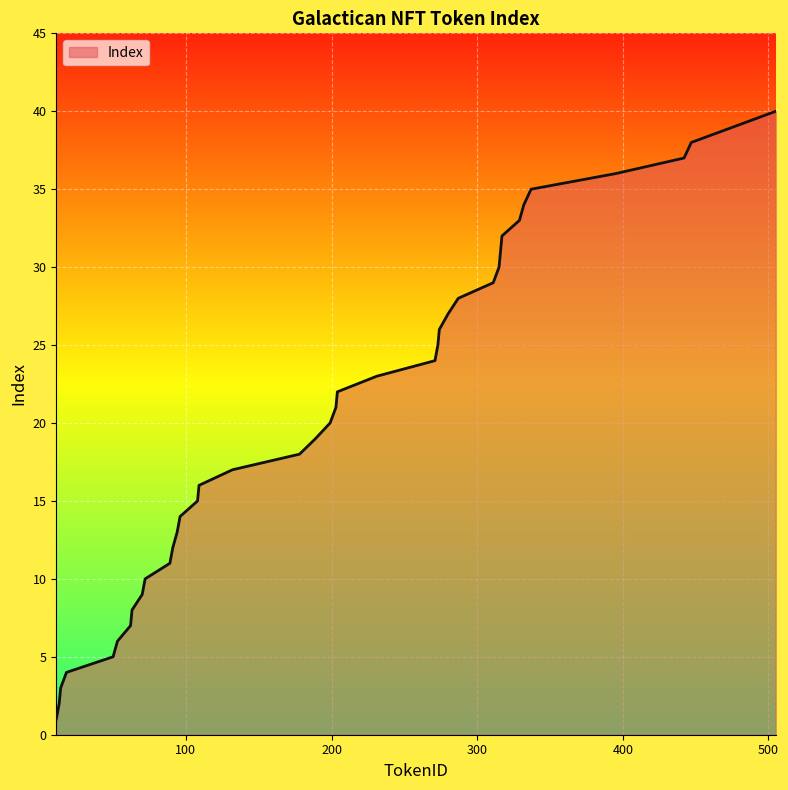

Reading left to right, transcribe all the data shown in this chart.

1	2	3	4	5	6	7	8	9	10	11	12	13	14	15	16	17	18	19	20	21	22	23	24	25	26	27	28	29	30	31	32	33	34	35	36	37	38	39	40